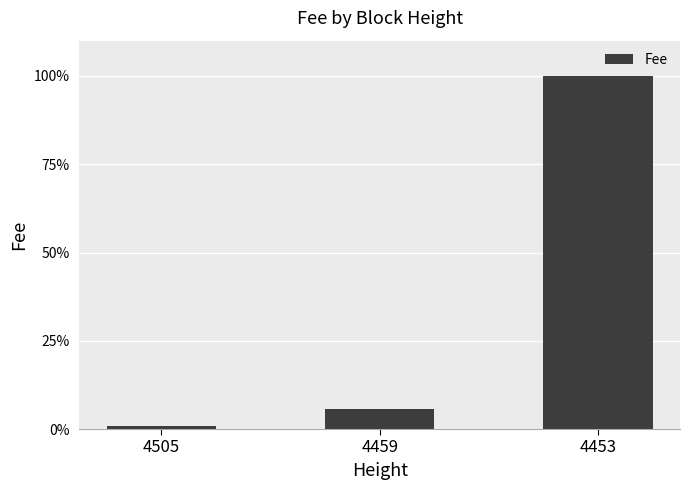

Are the bars grouped side by side (vs. stacked)?

No